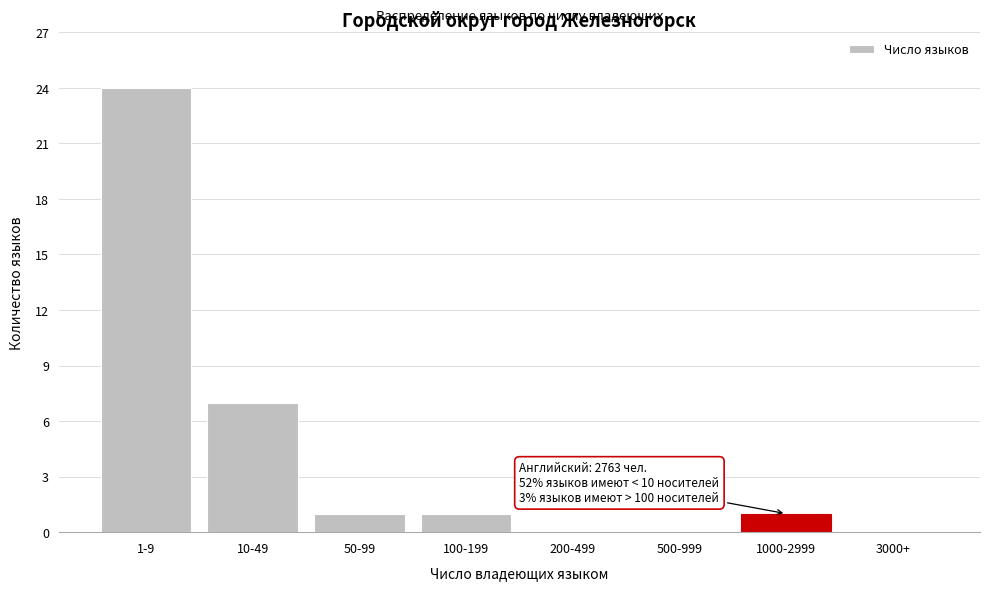

Reading left to right, list all the values displayed in this chart.

1-9=24	10-49=7	50-99=1	100-199=1	200-499=0	500-999=0	1000-2999=1	3000+=0